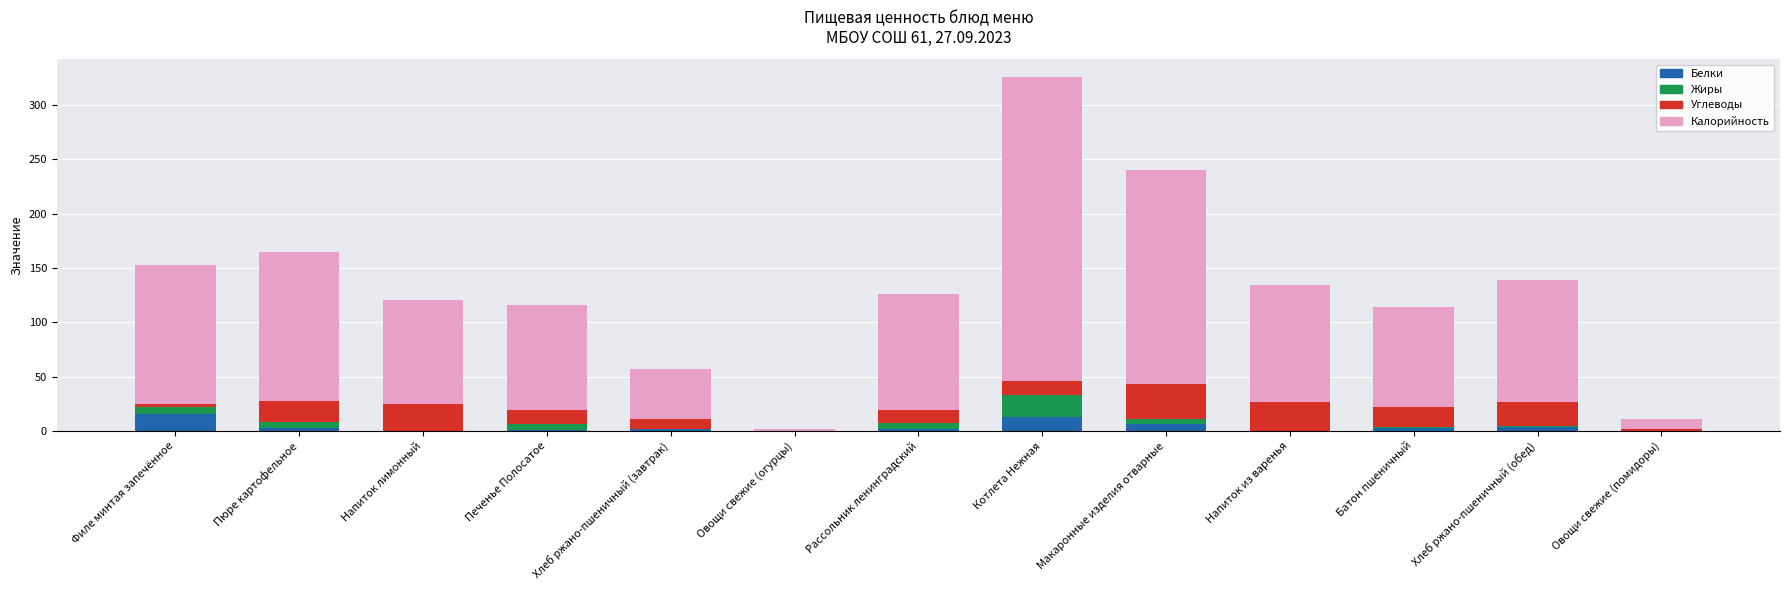

What is the maximum value for Белки?

16